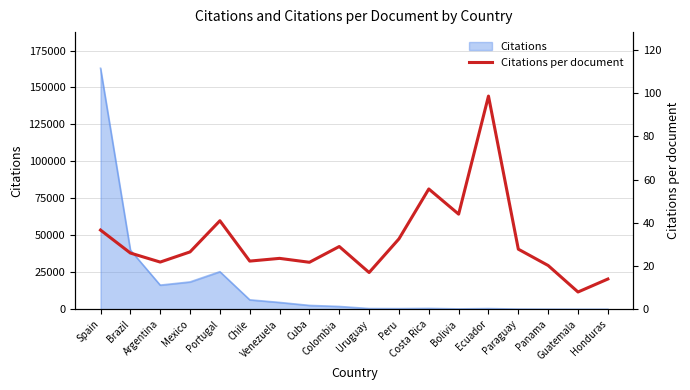

Rank the categories by value from lowest to highest.

Guatemala, Honduras, Uruguay, Panama, Cuba, Argentina, Chile, Venezuela, Brazil, Mexico, Paraguay, Colombia, Peru, Spain, Portugal, Bolivia, Costa Rica, Ecuador